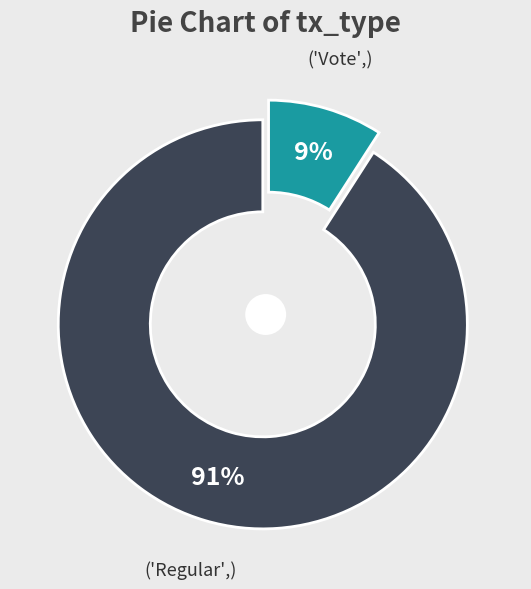

To the nearest percent, what is the difference between the Vote and Regular slice percentages?

82%